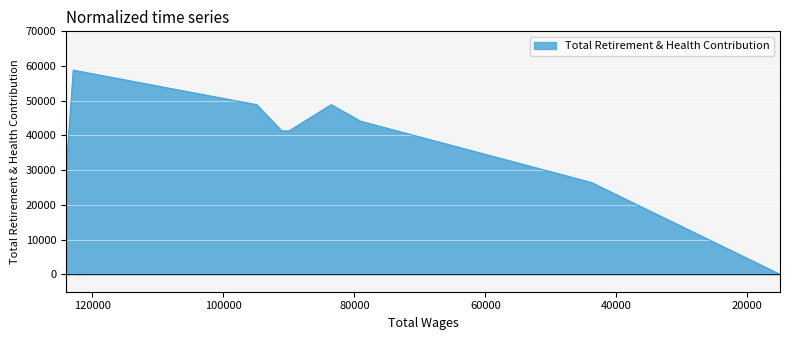

The chart shows a value of 26466 at 43816.0. True or false?

True